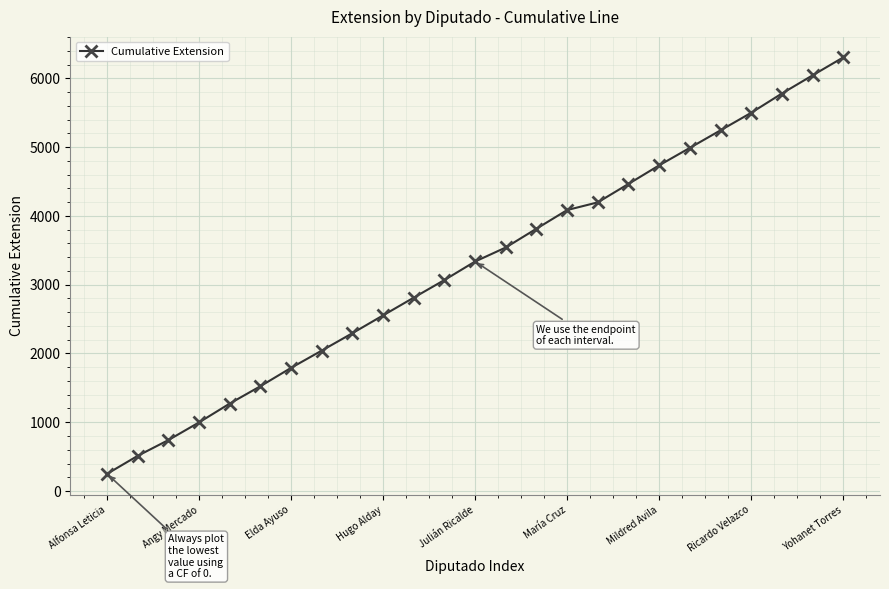

What is the smallest value displayed?

250